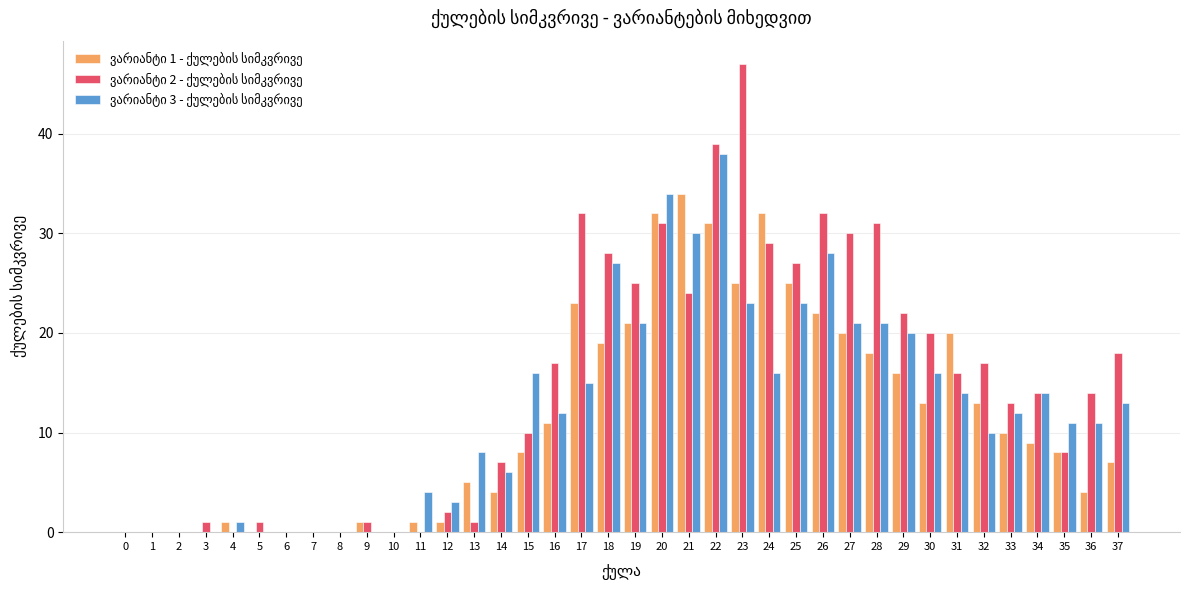

What is the greatest value displayed?

47